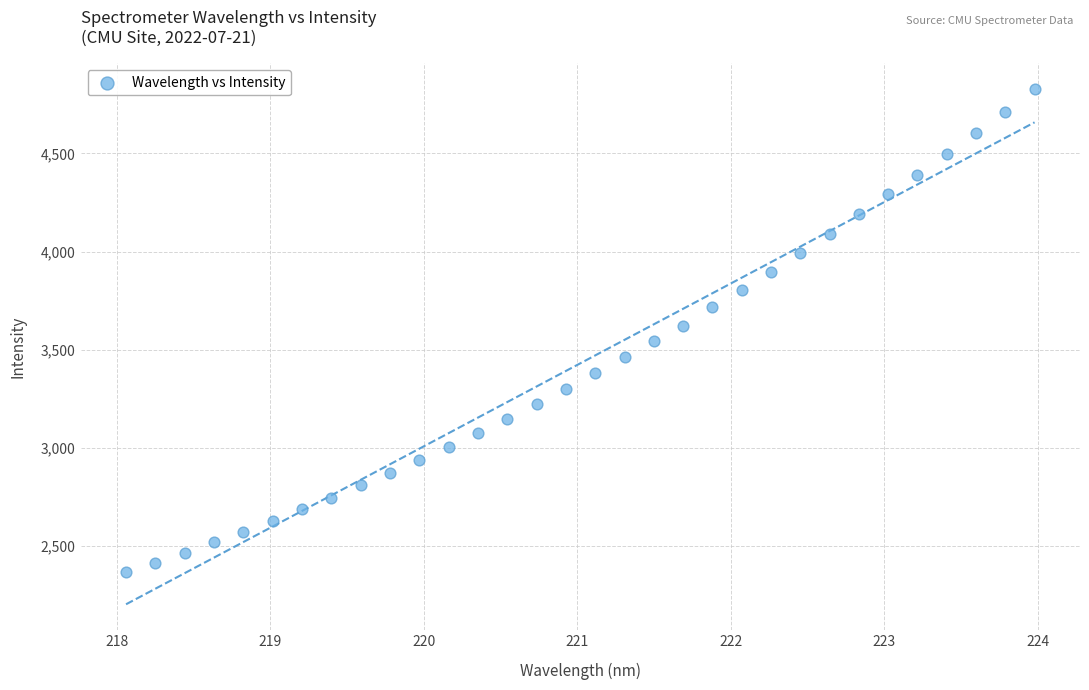

What is the range of X values (max minus min)?

5.9